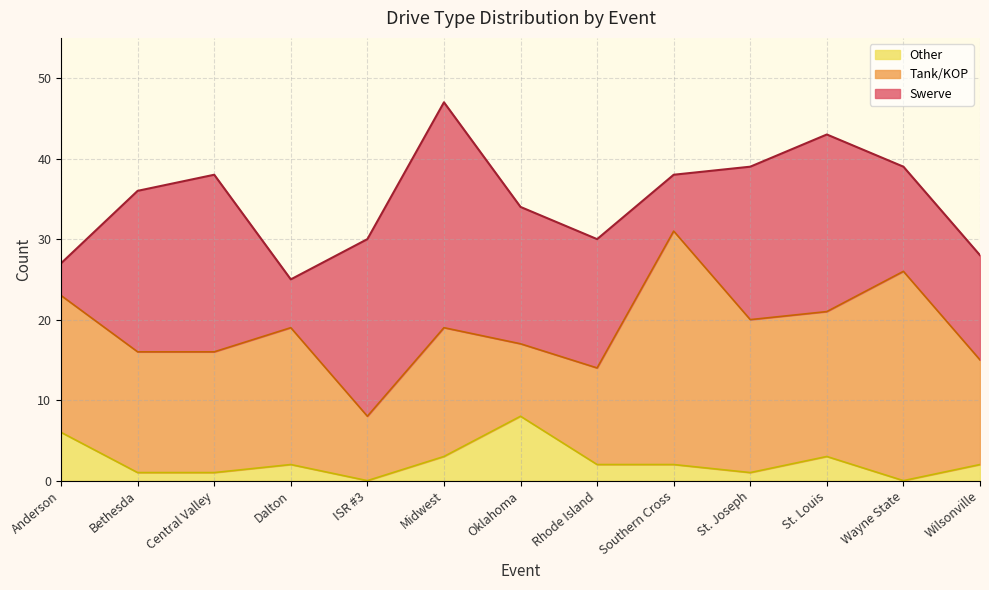

Where does the Other series first go above 2?

Anderson